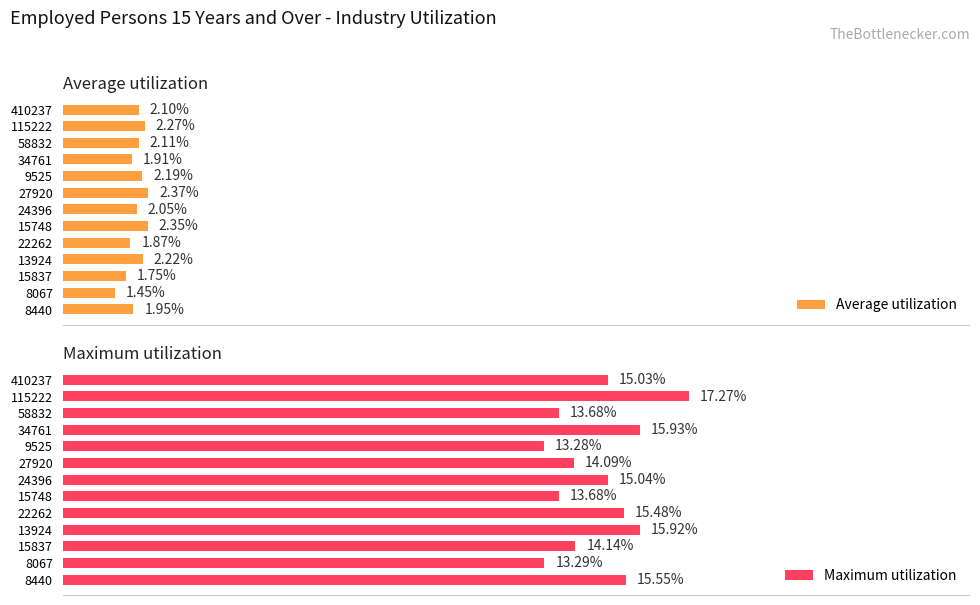

Are the bars horizontal?

Yes